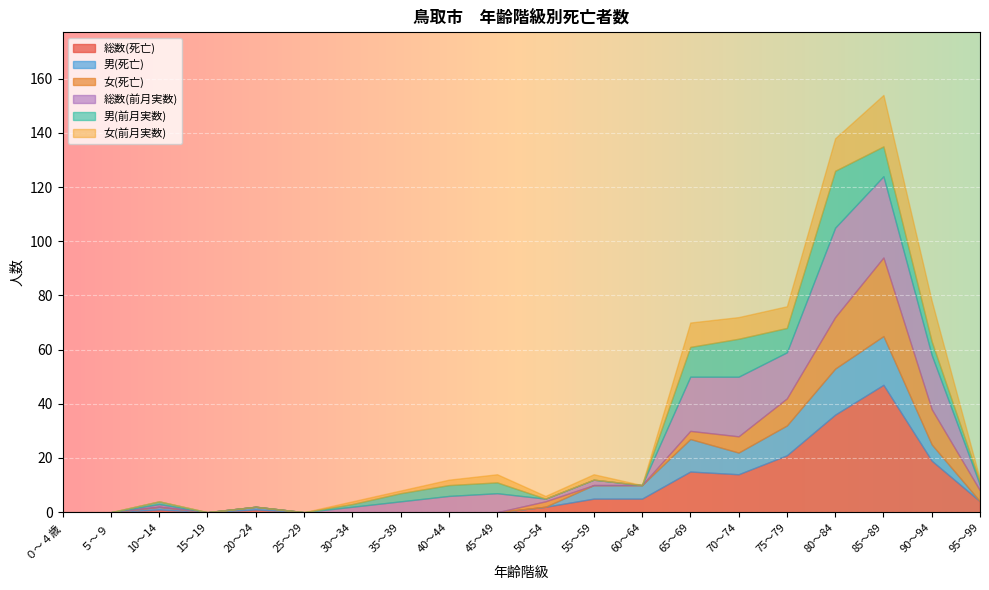

True or false: 男(死亡) and 総数(死亡) intersect in this chart.

False